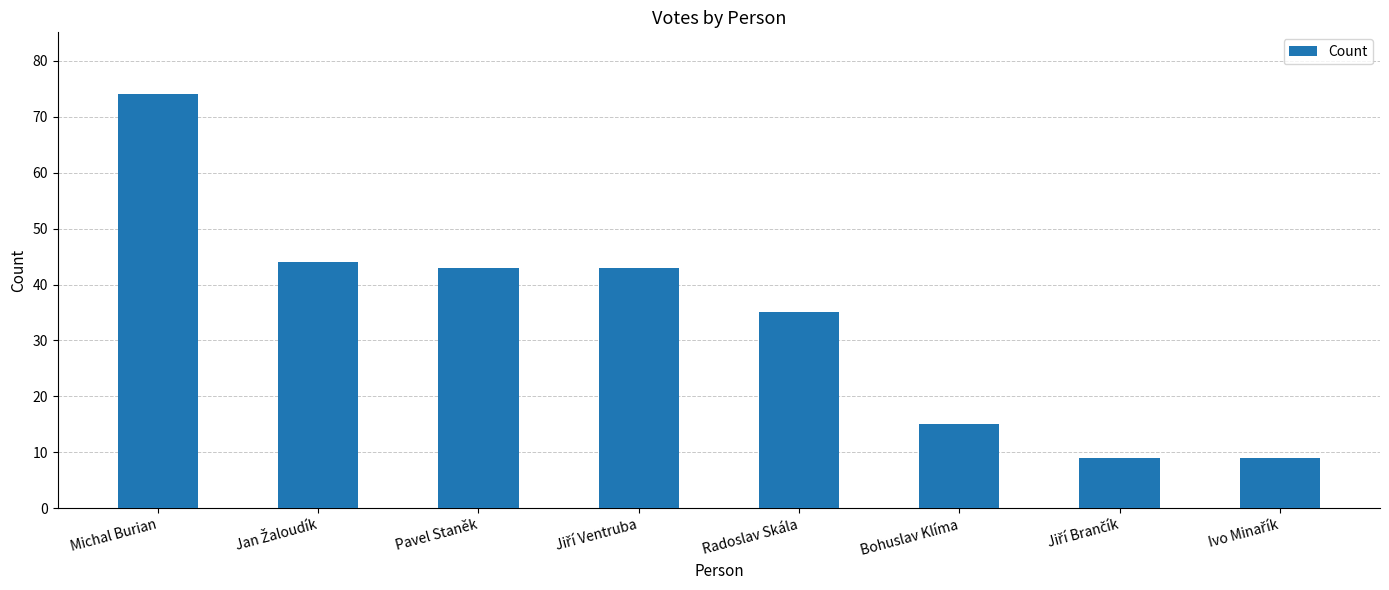

At which category does the chart reach its peak across all series?

Michal Burian